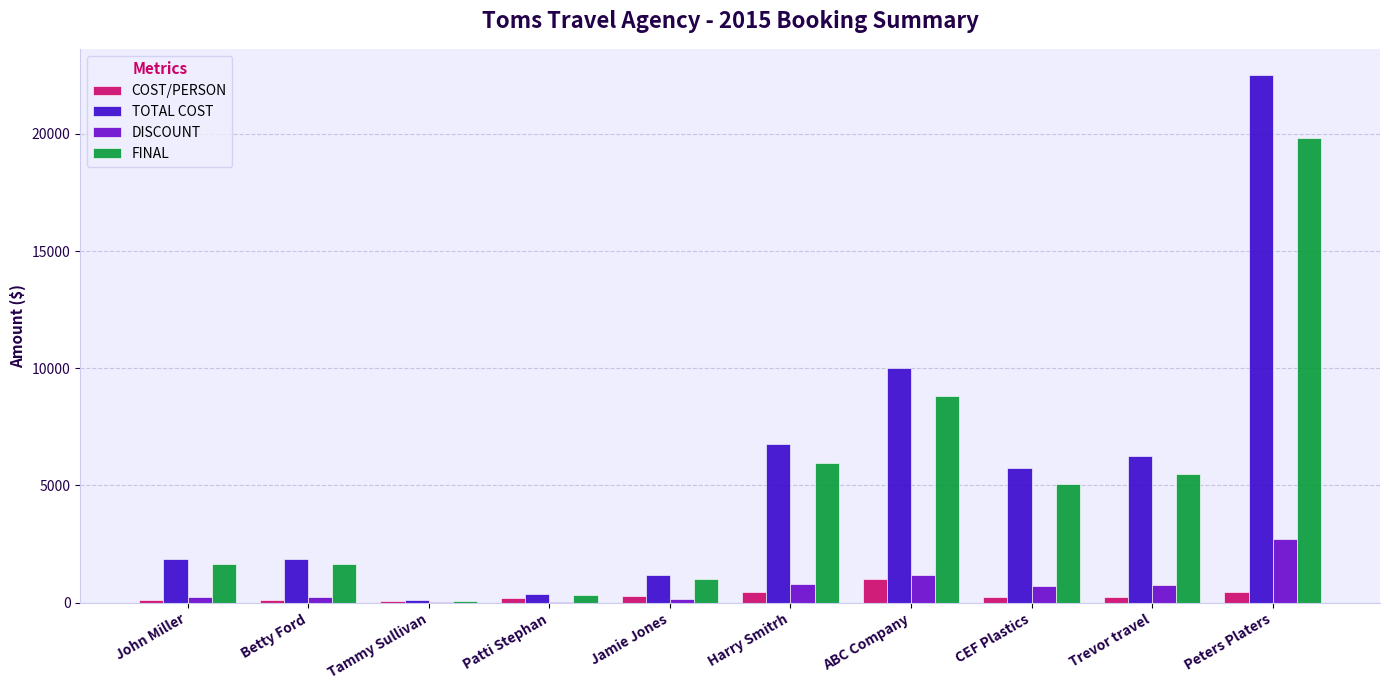

What value does the DISCOUNT series have at John Miller?

225.0